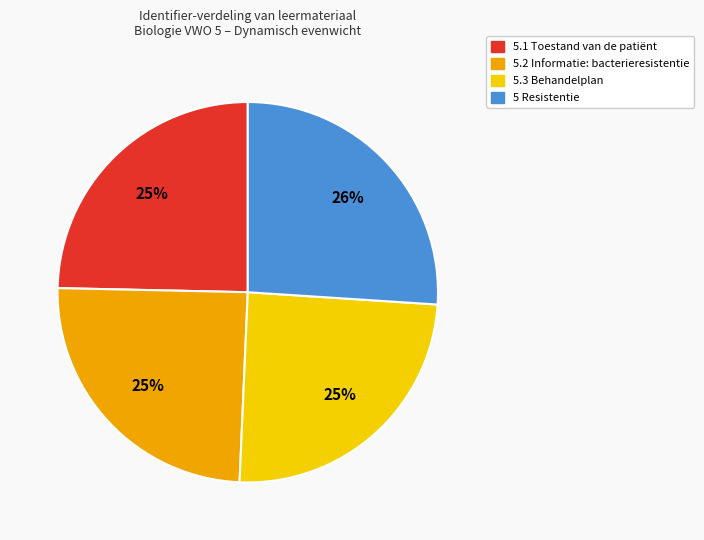

Does 5.1 Toestand van de patiënt represent more than half of the total?

No